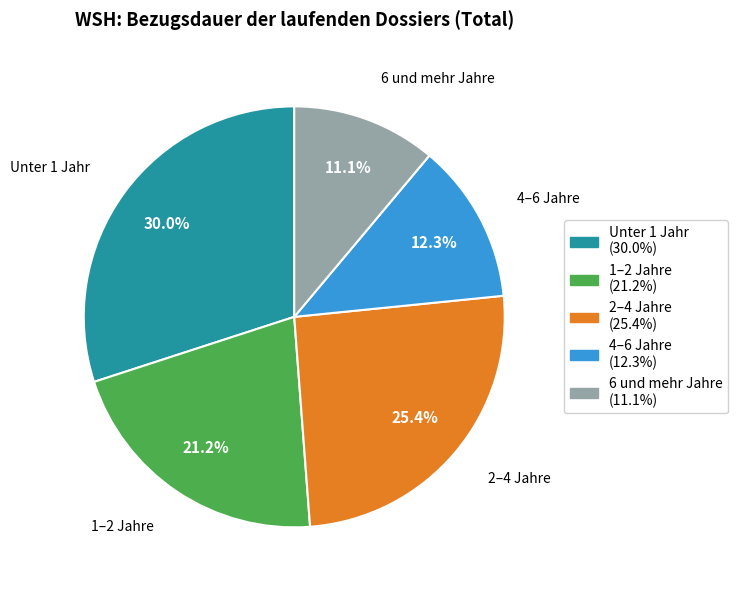

Does any single category account for the majority?

No